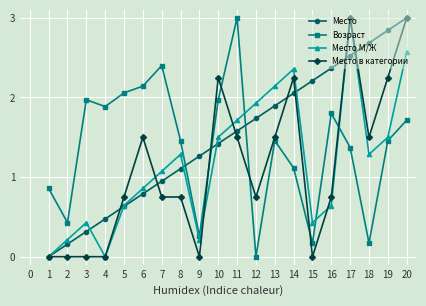

The Место М/Ж series shows 0.2 at 2. True or false?

True